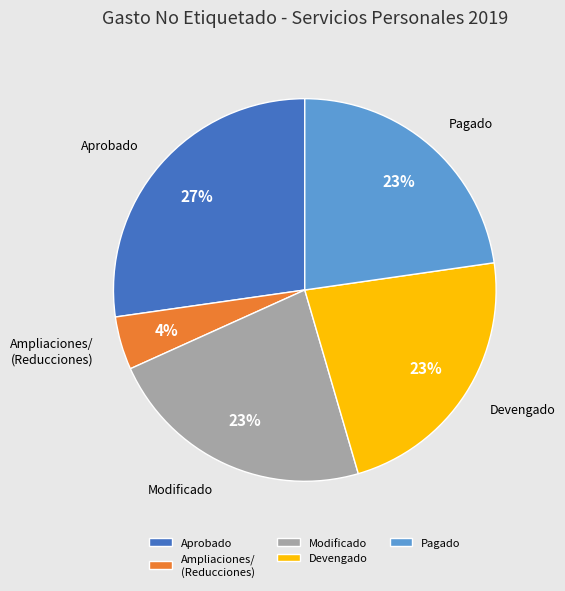

To the nearest percent, what is the average slice percentage?

20%